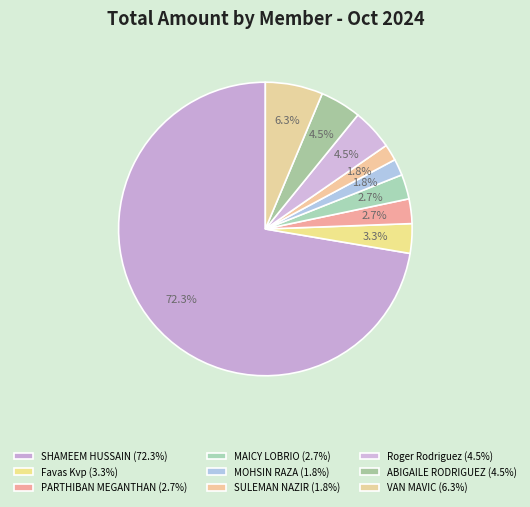

How many segments does this pie chart have?

9